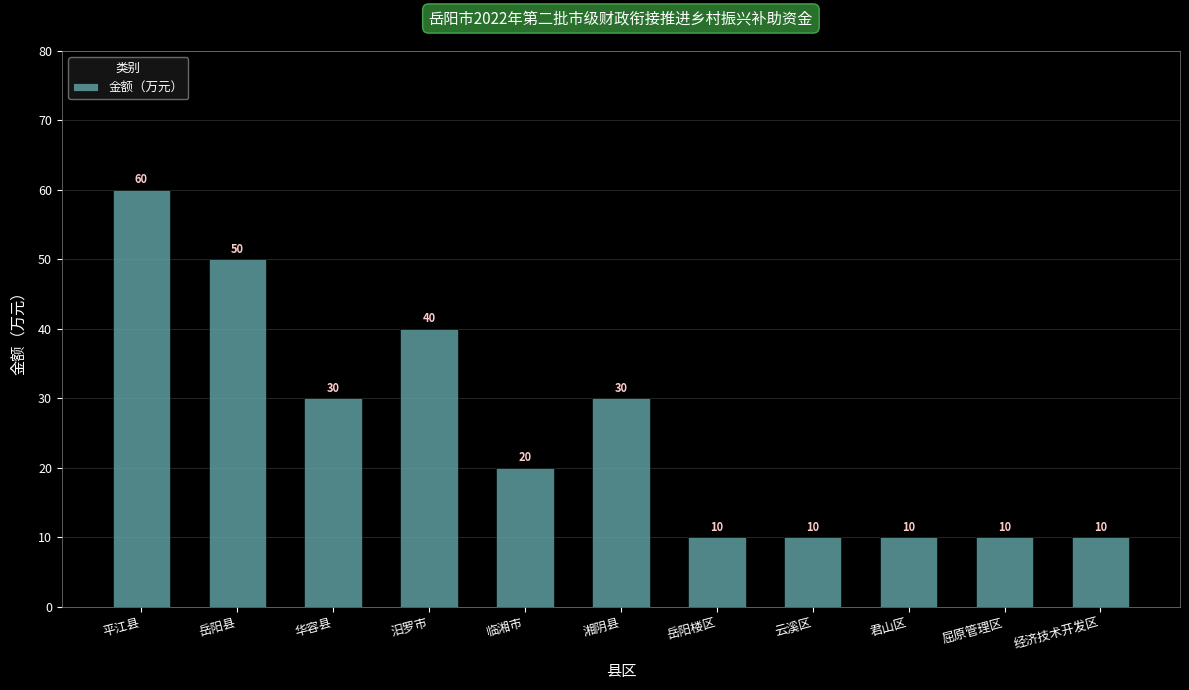

Count the number of categories in the chart.

11